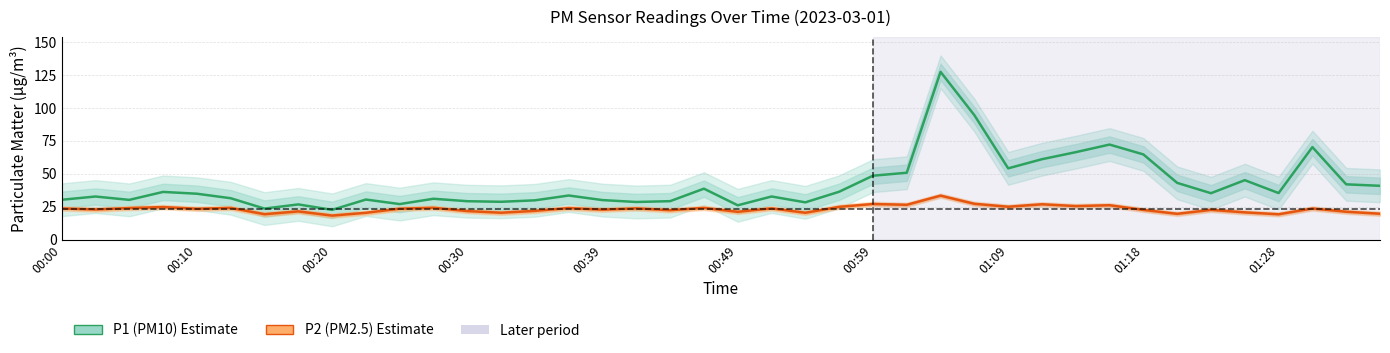

How many data points in P2 (PM2.5) are less than 23?

19